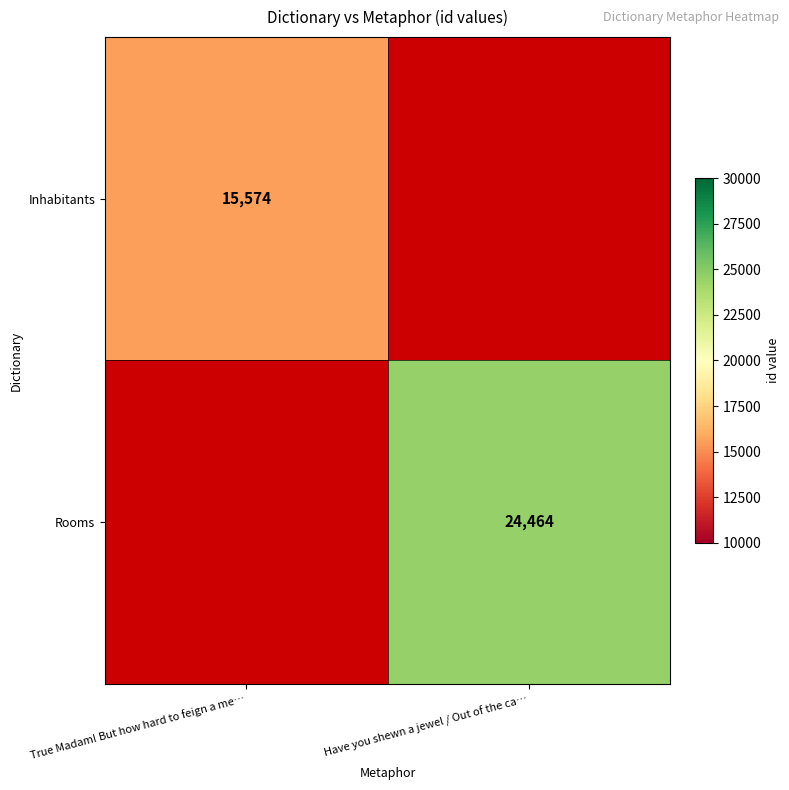

True or false: Inhabitants has a value of 5019.4 at True Madam! But how hard to feign a me….

False